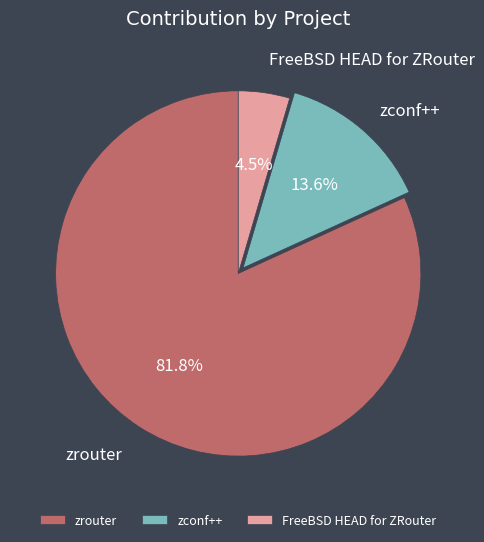

Do zconf++ and FreeBSD HEAD for ZRouter together represent more than half of the pie?

No